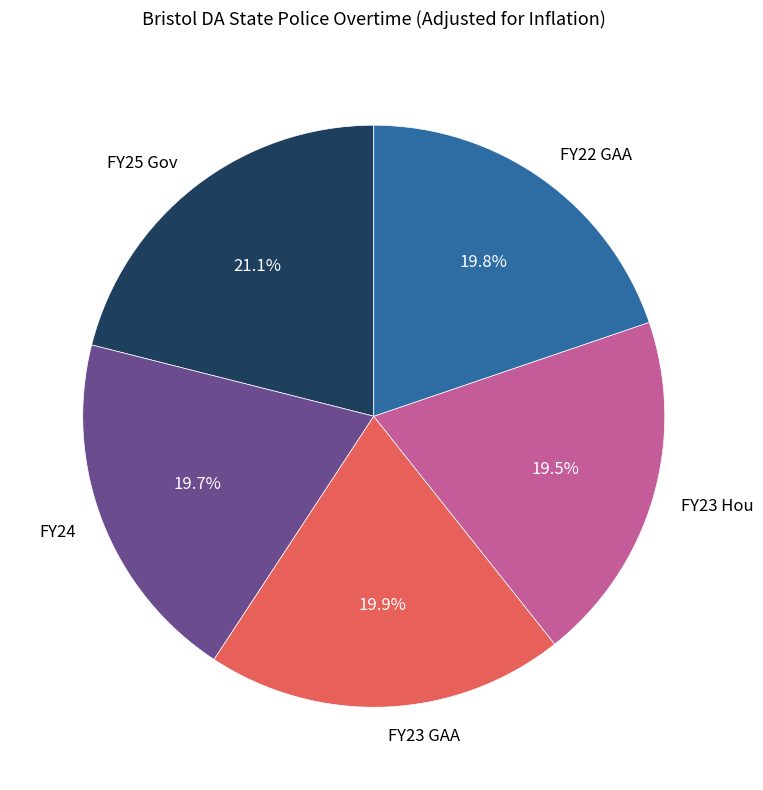

Combined, what portion of the pie is FY22 GAA and FY23 GAA?

39.7%